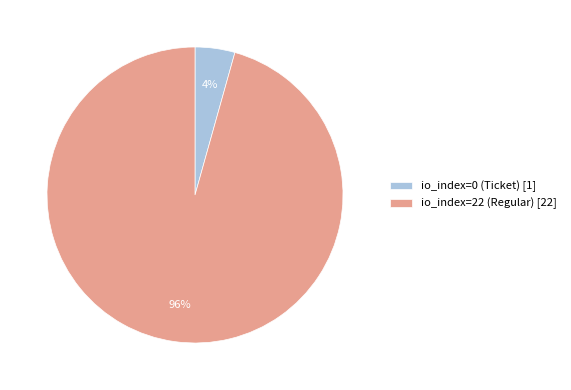

To the nearest percent, what is the combined percentage of io_index=22 (Regular) [22] and io_index=0 (Ticket) [1]?

100%